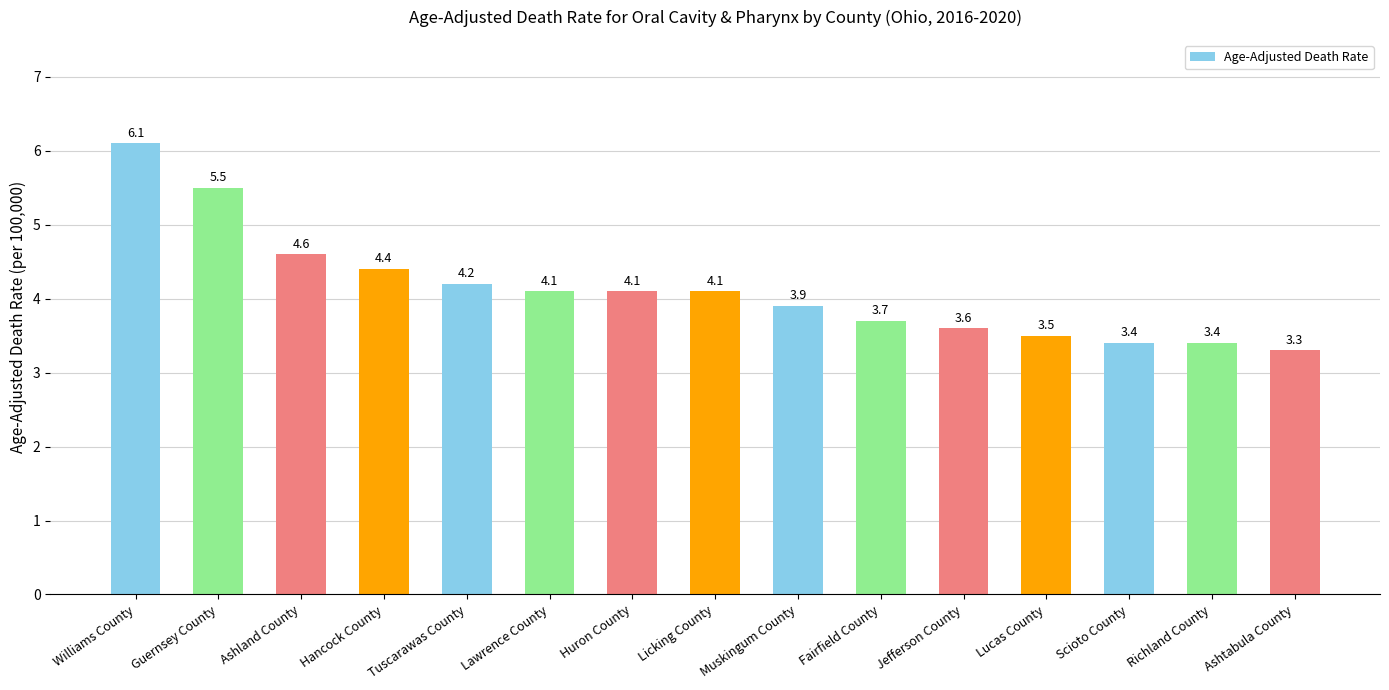

Count the number of values greater than 4.

8